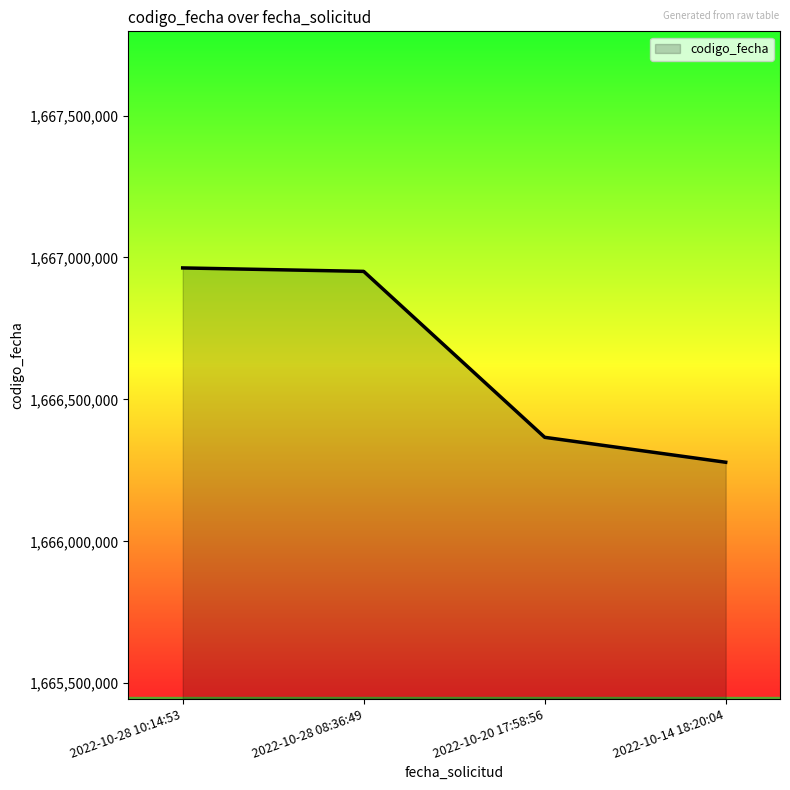

Reading left to right, list all the values displayed in this chart.

2022-10-28 10:14:53=1666963105	2022-10-28 08:36:49=1666950899	2022-10-20 17:58:56=1666366381	2022-10-14 18:20:04=1666278528